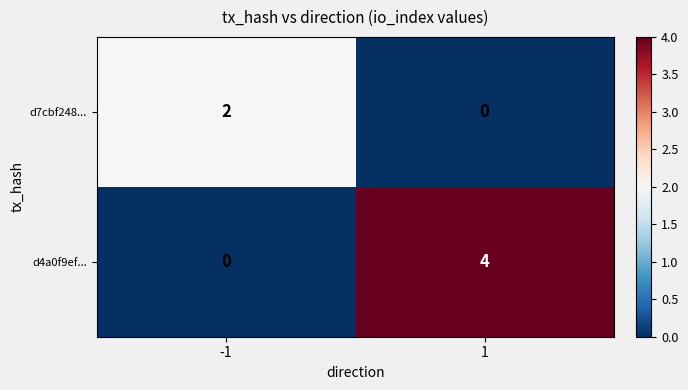

What is the total value across all series at 1?

4